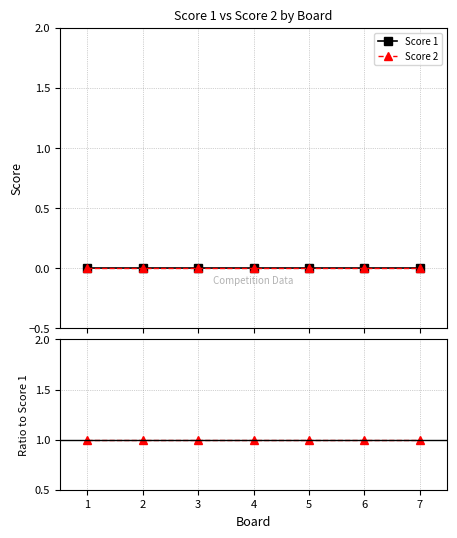

True or false: Score 2 / Score 1 and Score 2 intersect in this chart.

False